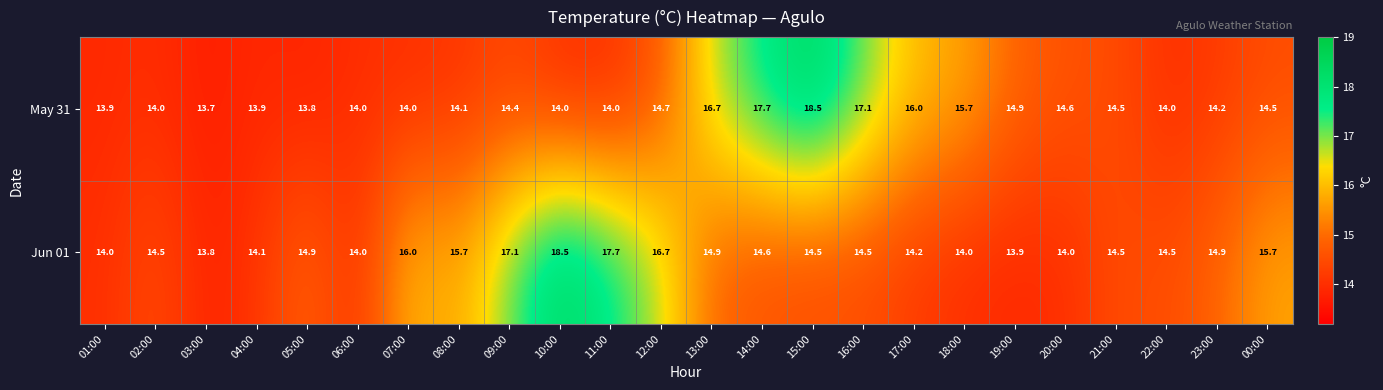

Rank the series by their average value, from highest to lowest.

Jun 01, May 31